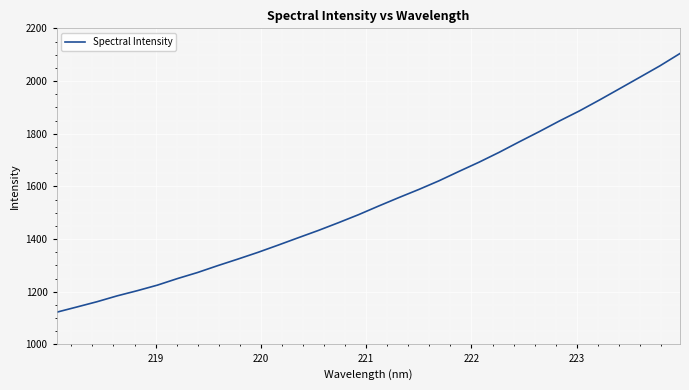

What is the smallest value displayed?

1122.5